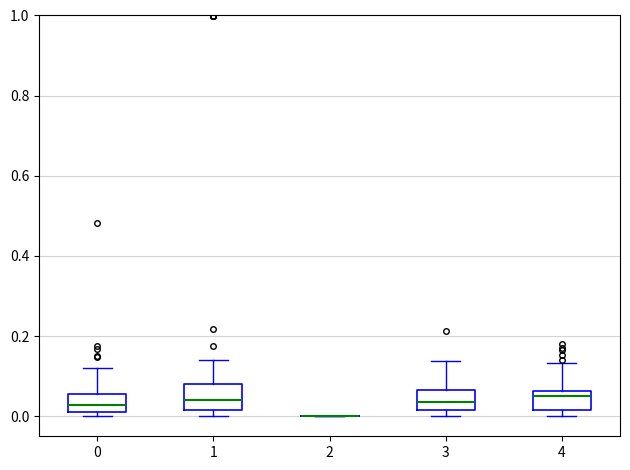

Reading left to right, transcribe this box plot: for each box, give where its median line is, the range the box spans, and where its two whiskers end, as read against the y-axis. The values are not printed on the chart, so give them approximately, as read against the axis.

0: median 0.02 (inside the box), box 0.02 to 0.06, whiskers 0.00 to 0.12
1: median 0.04, box 0.02 to 0.08, whiskers 0.00 to 0.14
2: box collapsed to a line at 0.00, whiskers 0.00 to 0.00
3: median 0.04, box 0.02 to 0.06, whiskers 0.00 to 0.14
4: median 0.04, box 0.02 to 0.06, whiskers 0.00 to 0.14